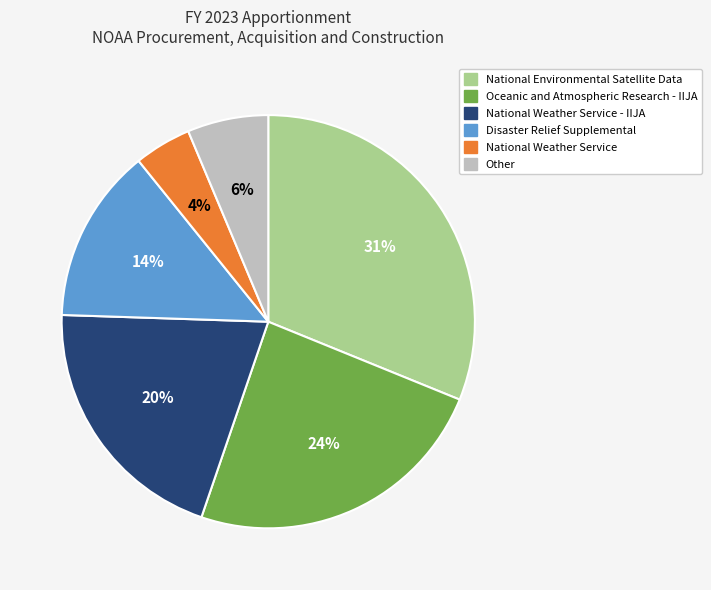

How many segments does this pie chart have?

6